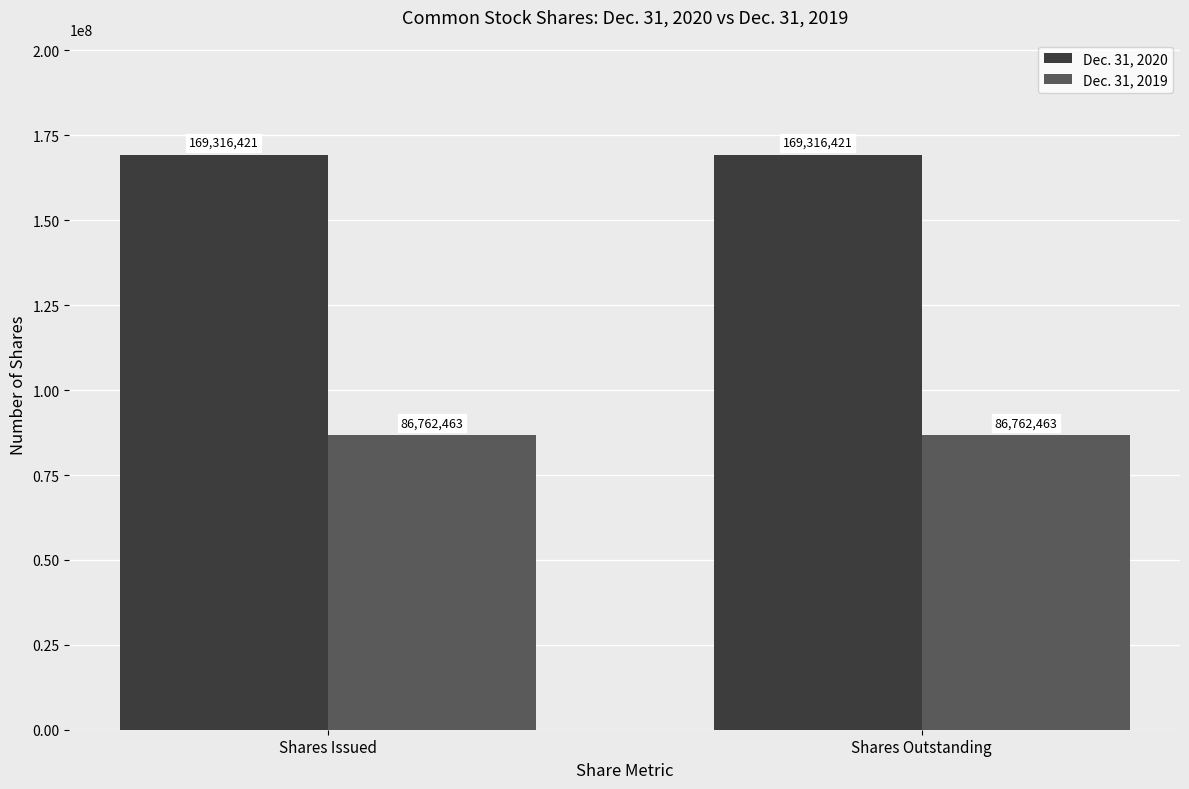

True or false: Dec. 31, 2019 has a value of 137565903 at Shares Issued.

False